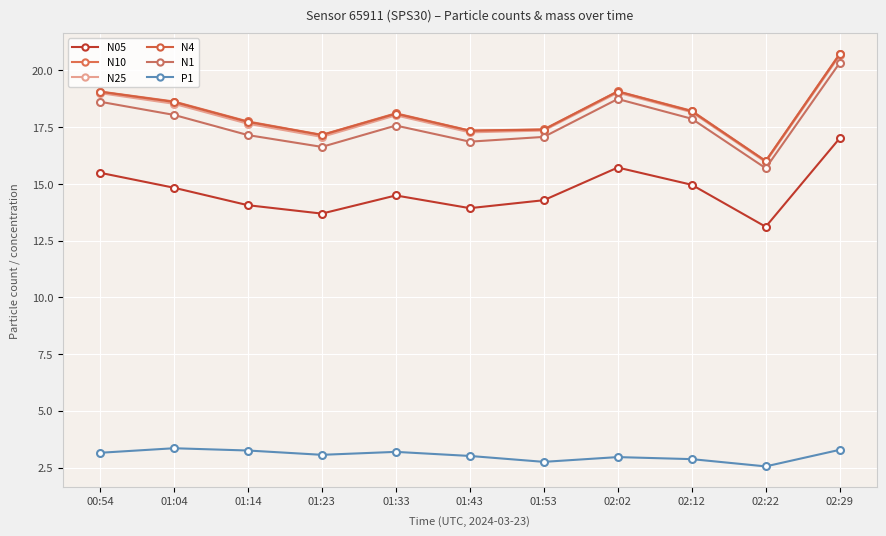

At which category does N4 reach its first local peak?

01:33